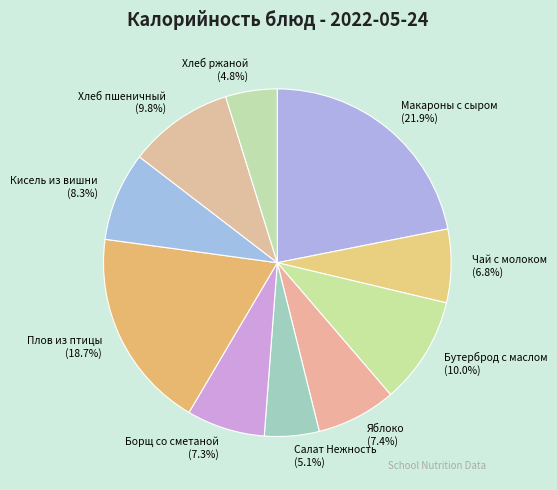

Does Хлеб ржаной represent more than half of the total?

No